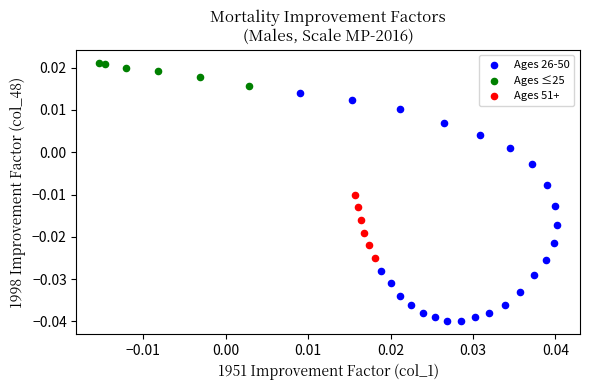

Which series has the widest spread of Y values?

Ages 26-50